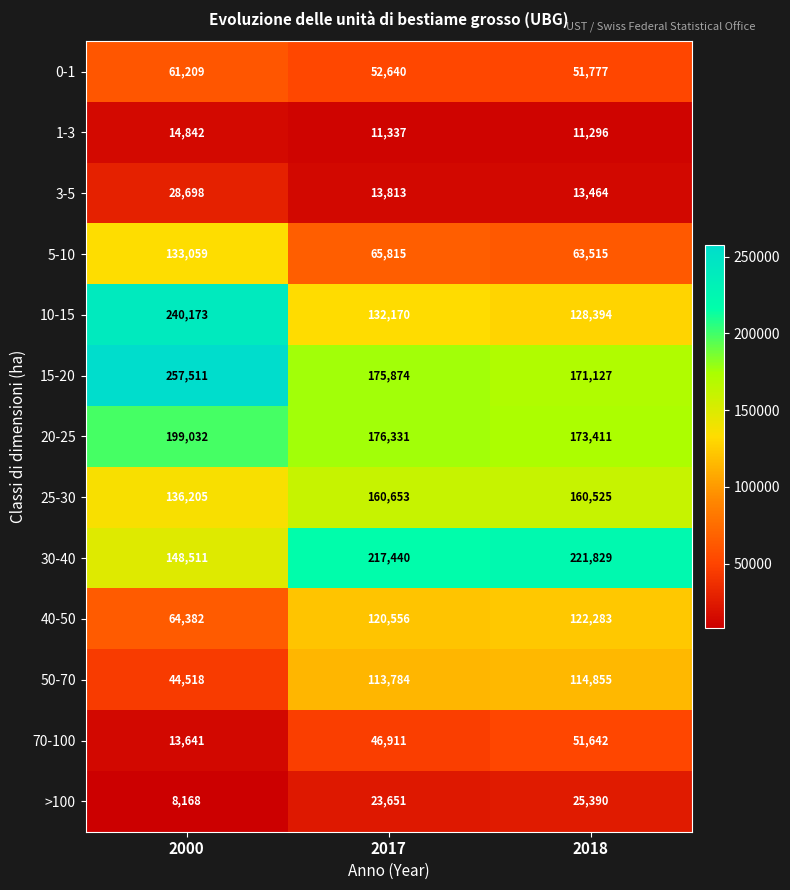

Where is 70-100 nearest to the value 32641?

2017